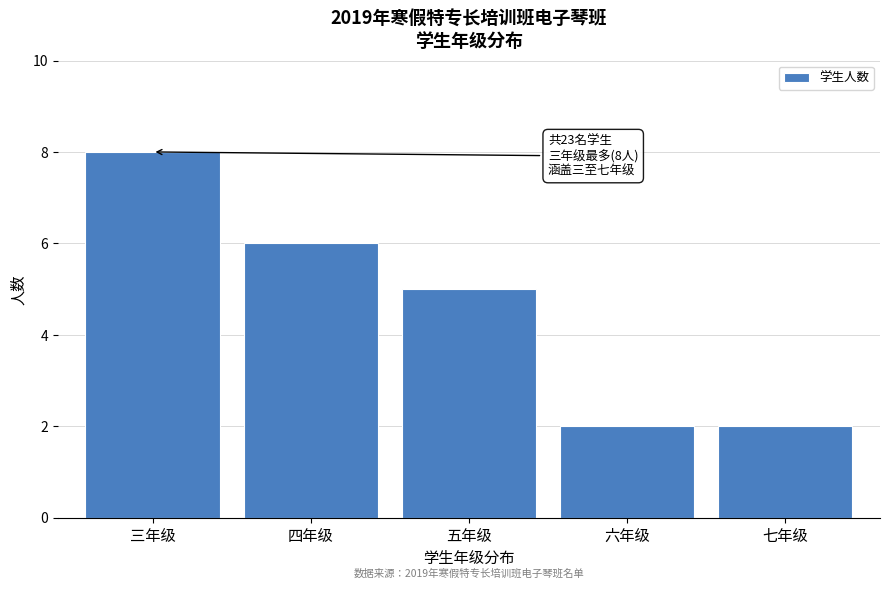

Reading left to right, list all the values displayed in this chart.

三年级=8	四年级=6	五年级=5	六年级=2	七年级=2